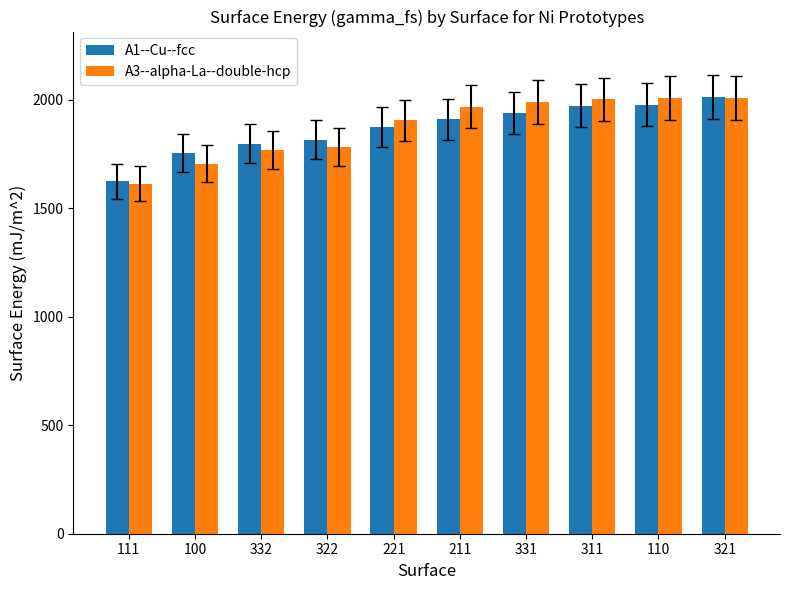

Which series has the largest range (max minus min)?

A3--alpha-La--double-hcp